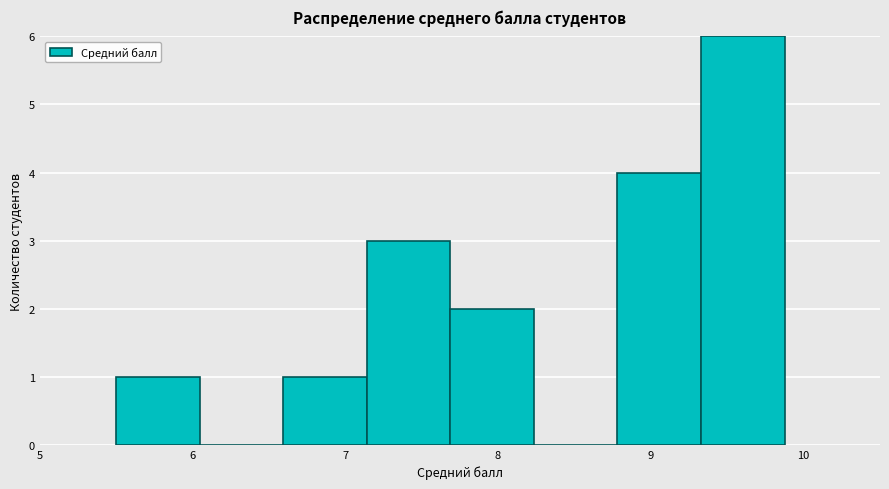

Reading left to right, transcribe this chart: for each bar, give the range it covers on the x-axis and its height. Neither the bar edges nor the heights are printed on the chart, so give them approximately, as read against the axes.

5.5 to 6.0: 1
6.0 to 6.6: 0
6.6 to 7.1: 1
7.1 to 7.7: 3
7.7 to 8.2: 2
8.2 to 8.8: 0
8.8 to 9.3: 4
9.3 to 9.9: 6